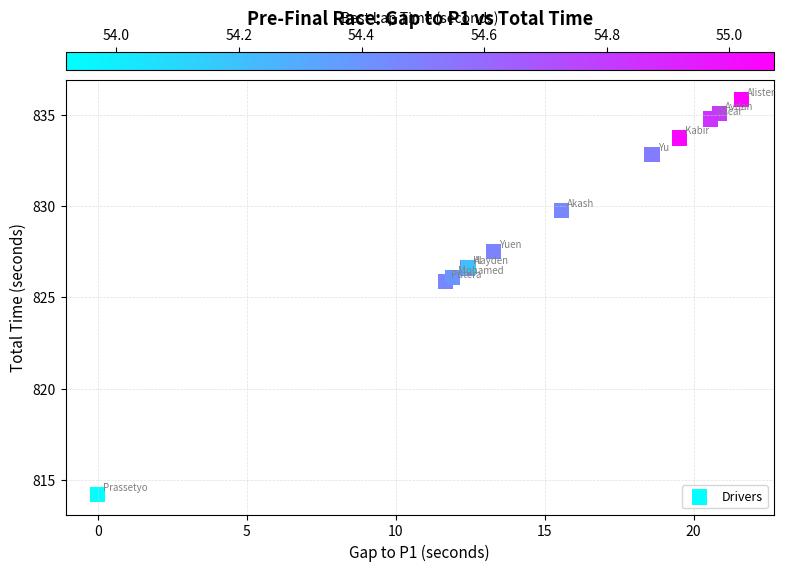

What Y value in the scatter plot is closest to 825?

825.9